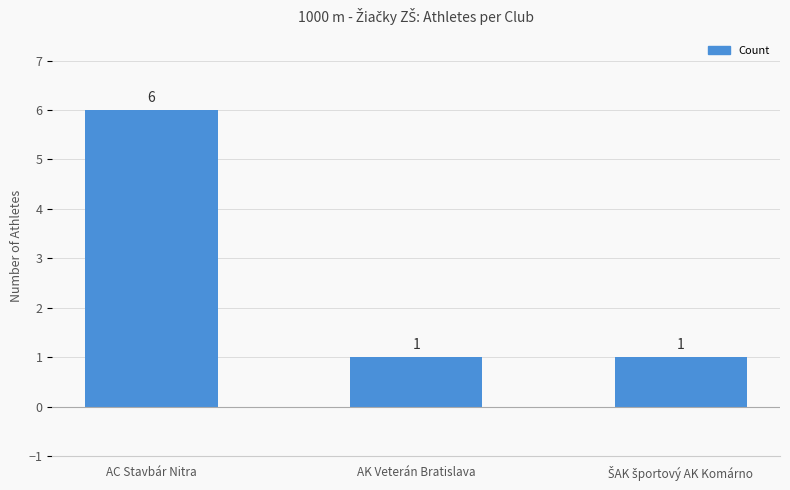

Reading right to left, list all the values displayed in this chart.

1	1	6